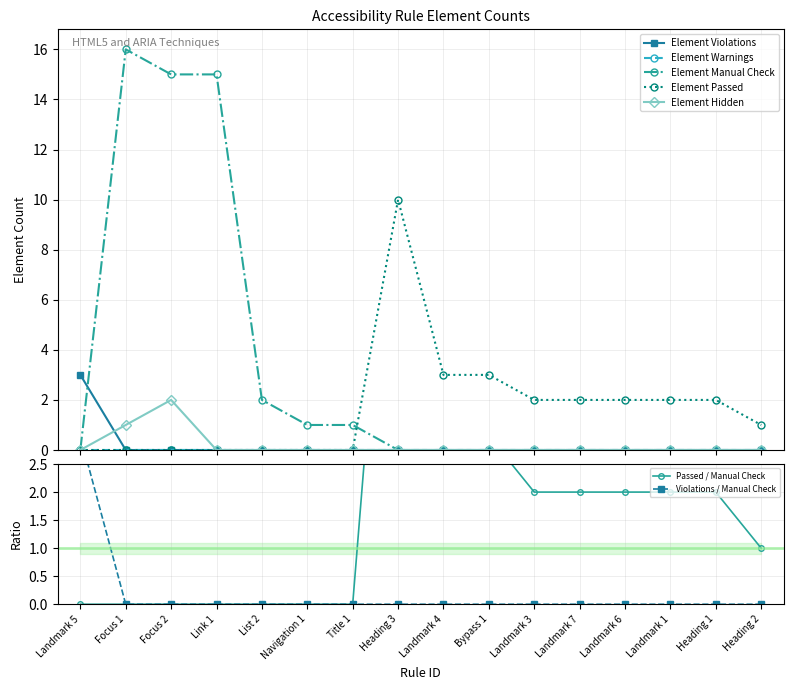

Rank the categories by Element Hidden value from highest to lowest.

Focus 2, Focus 1, Landmark 5, Link 1, List 2, Navigation 1, Title 1, Heading 3, Landmark 4, Bypass 1, Landmark 3, Landmark 7, Landmark 6, Landmark 1, Heading 1, Heading 2